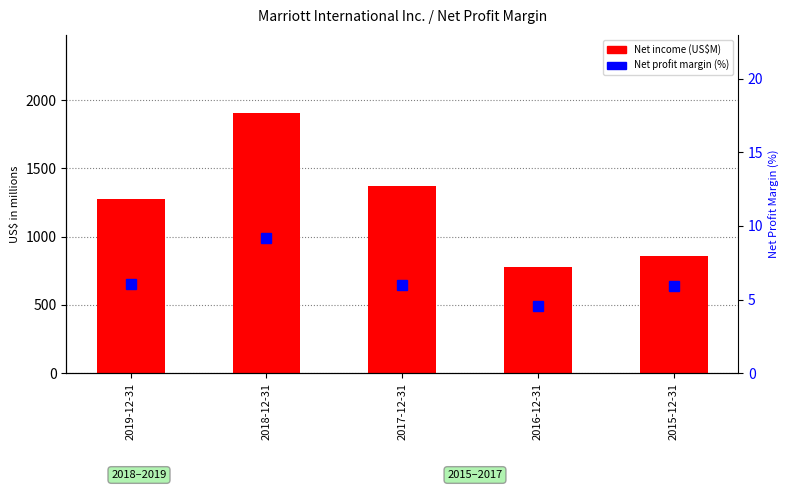

Between 2019-12-31 and 2016-12-31, which series saw the biggest shift?

Net income (US$M)